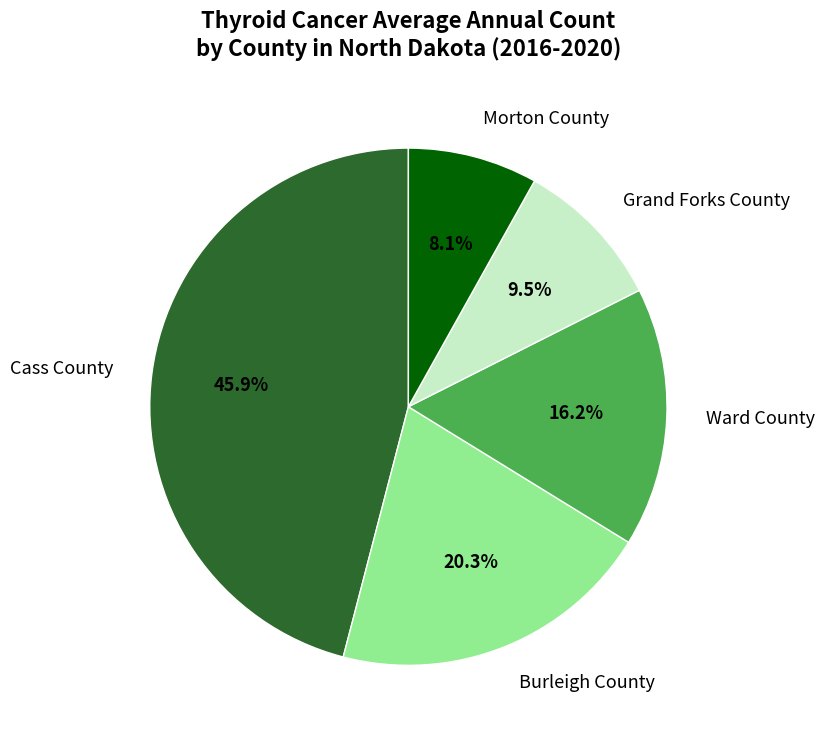

To the nearest percent, what is the difference between the Cass County and Grand Forks County slice percentages?

36%